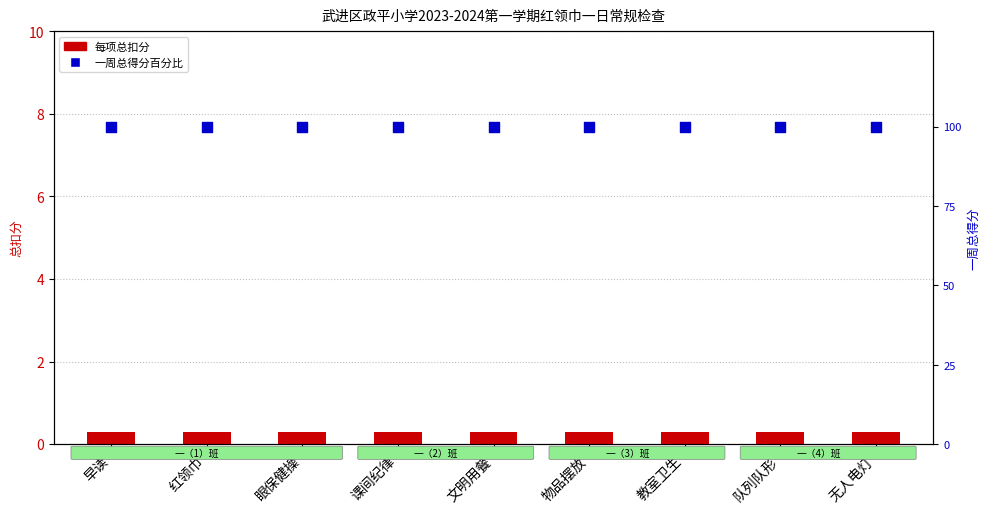

Which series reaches the maximum Y coordinate?

一周总得分百分比